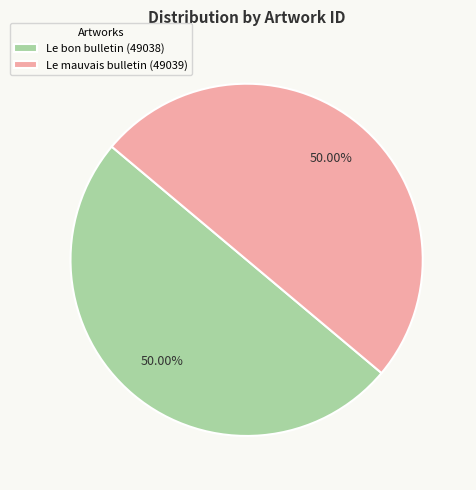

What is the ratio of the value at Le bon bulletin (49038) to the value at Le mauvais bulletin (49039)?

1.0